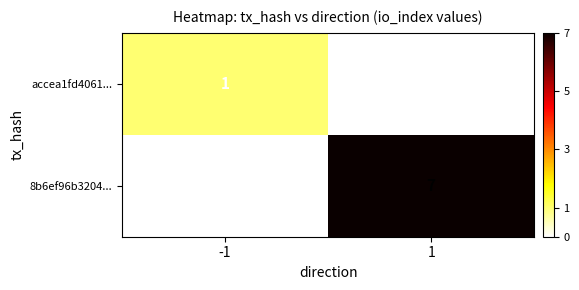

Read the 8b6ef96b3204... value at 1.

7